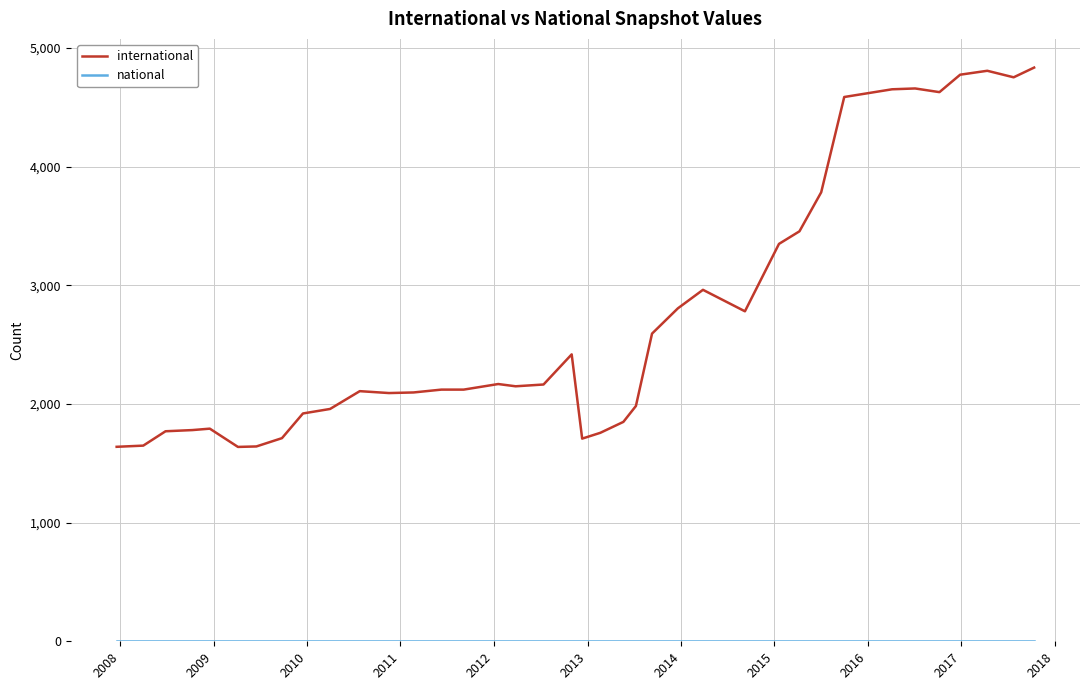

What is the greatest value displayed?

4835